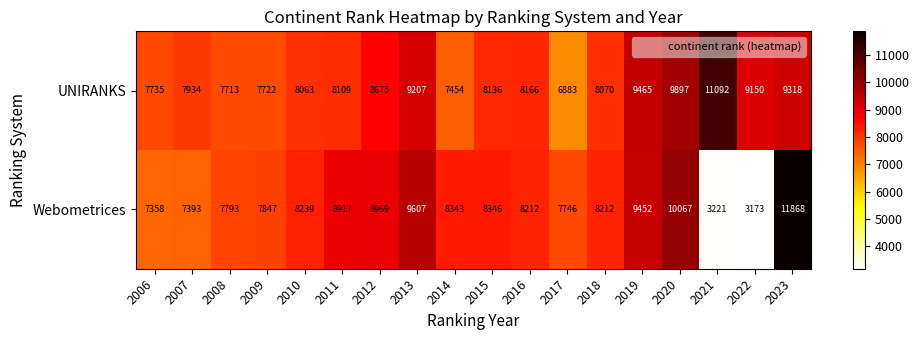

Read the Webometrices value at 2021, to the nearest 10.

3220